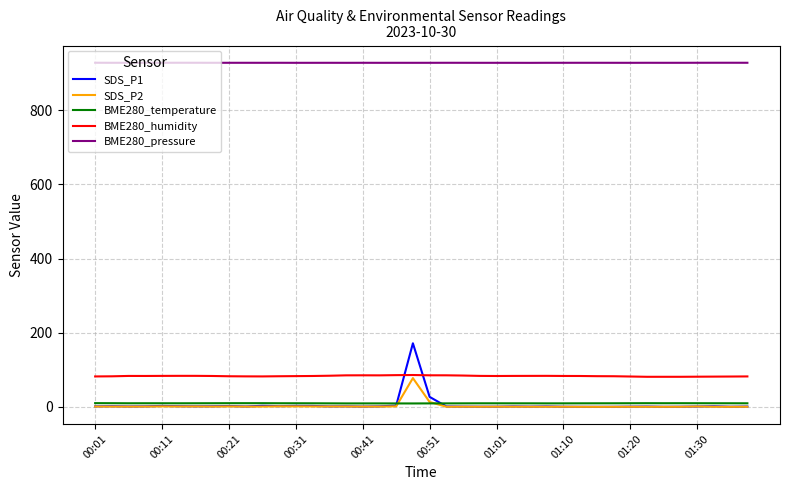

What is the average value of the SDS_P1 series?

6.4